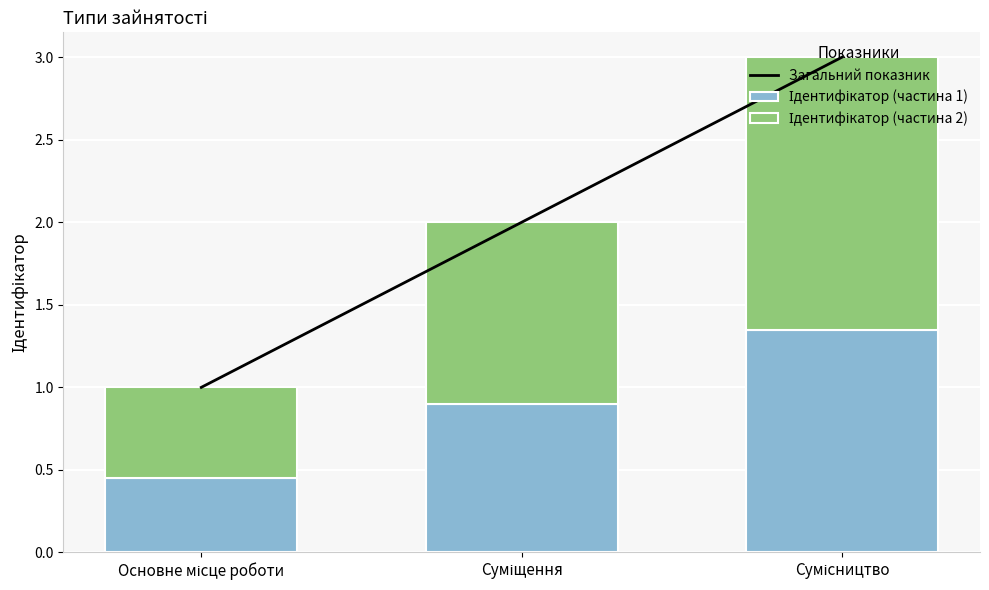

How many groups of bars are there?

3